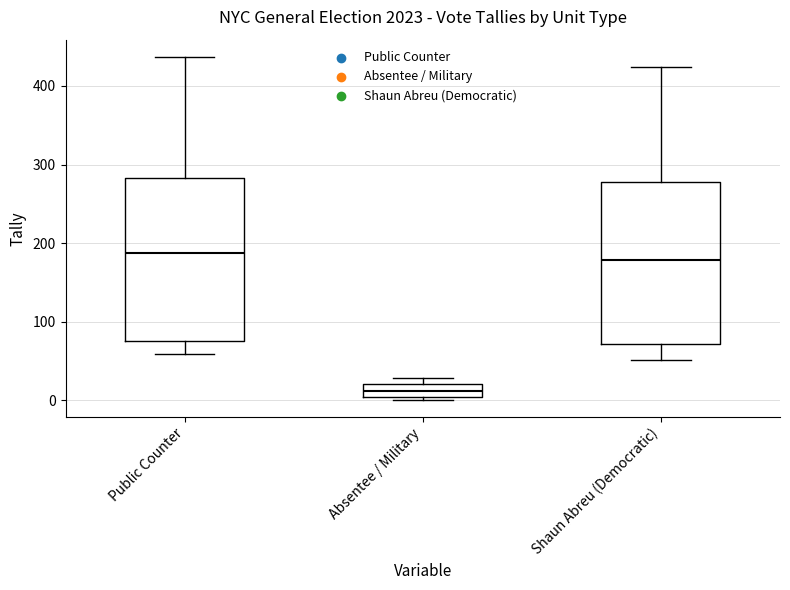

Reading left to right, transcribe this box plot: for each box, give where its median line is, the range the box spans, and where its two whiskers end, as read against the y-axis. The values are not printed on the chart, so give them approximately, as read against the axis.

Public Counter: median 190, box 80 to 280, whiskers 60 to 440
Absentee / Military: median 10, box 0 to 20, whiskers 0 (just below the box's lower edge) to 30
Shaun Abreu (Democratic): median 180, box 70 to 280, whiskers 50 to 420